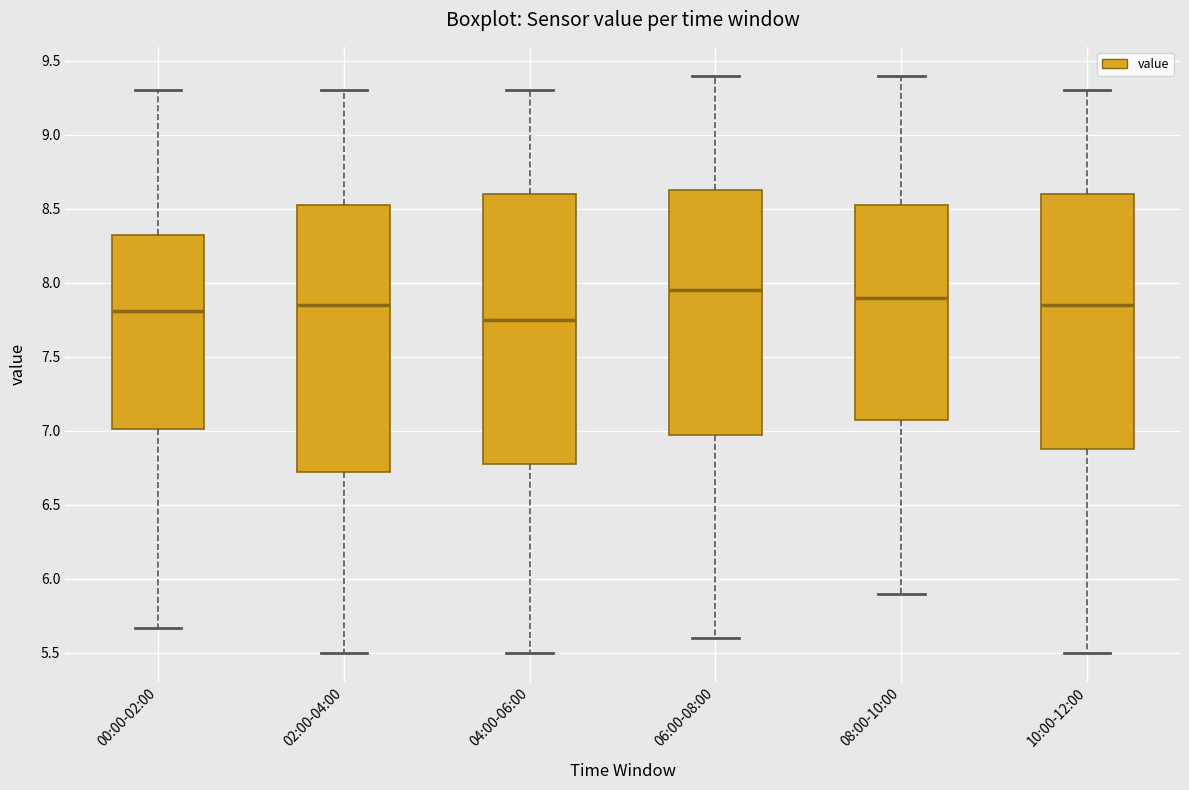

Reading left to right, read every box against the y-axis: the position of its median line, the range the box covers, and the ends of its whiskers. The values are not printed on the chart, so give them approximately, as read against the axis.

00:00-02:00: median 7.80, box 7.00 to 8.35, whiskers 5.65 to 9.30
02:00-04:00: median 7.85, box 6.75 to 8.55, whiskers 5.50 to 9.30
04:00-06:00: median 7.75, box 6.80 to 8.60, whiskers 5.50 to 9.30
06:00-08:00: median 7.95, box 7.00 to 8.65, whiskers 5.60 to 9.40
08:00-10:00: median 7.90, box 7.10 to 8.55, whiskers 5.90 to 9.40
10:00-12:00: median 7.85, box 6.90 to 8.60, whiskers 5.50 to 9.30